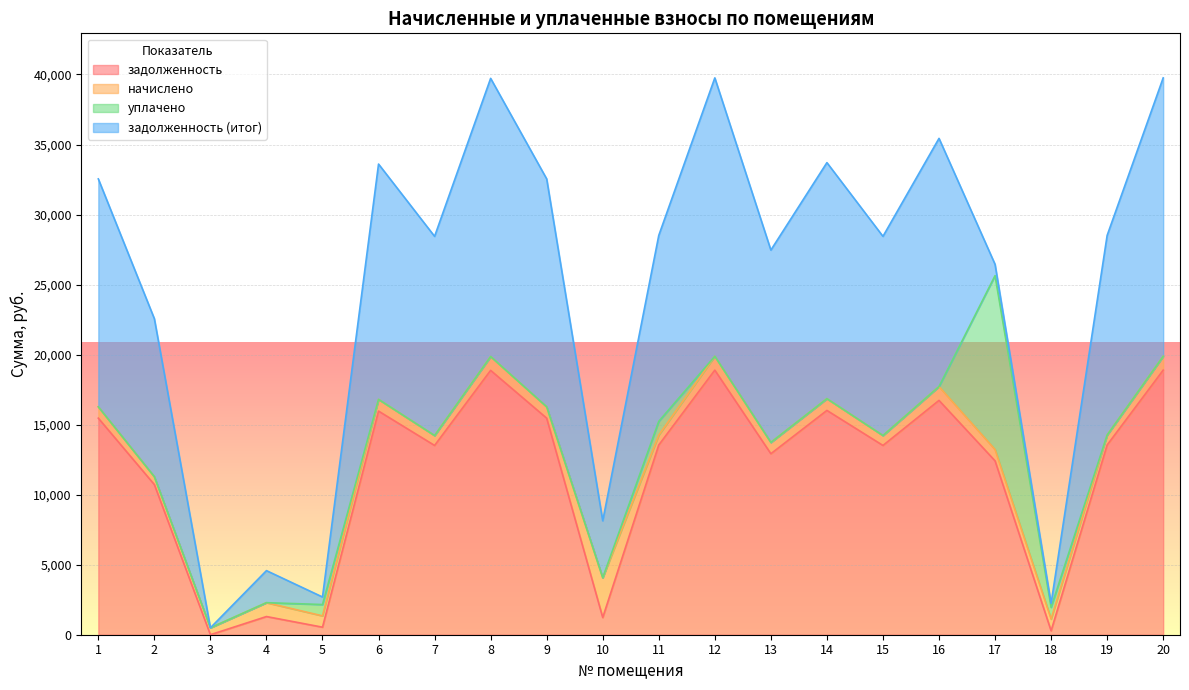

At which label is уплачено closest to 6207?

11